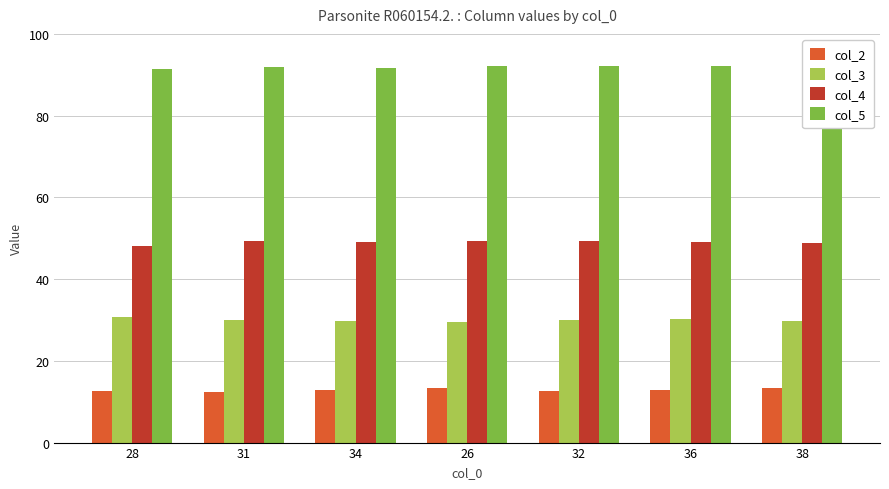

Rank the series at 31 from highest to lowest value.

col_5, col_4, col_3, col_2